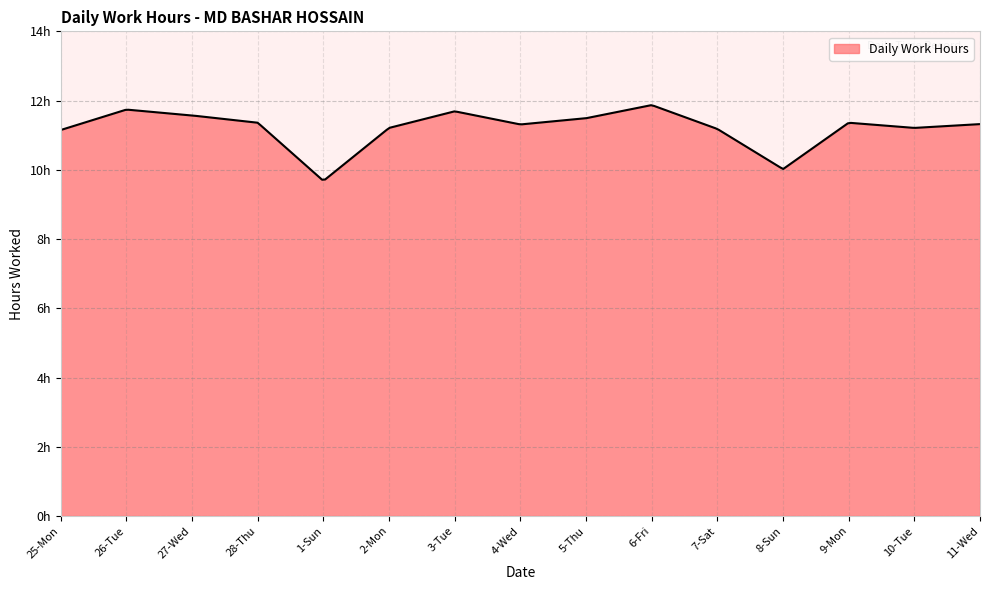

At which category does the chart reach its peak across all series?

6-Fri